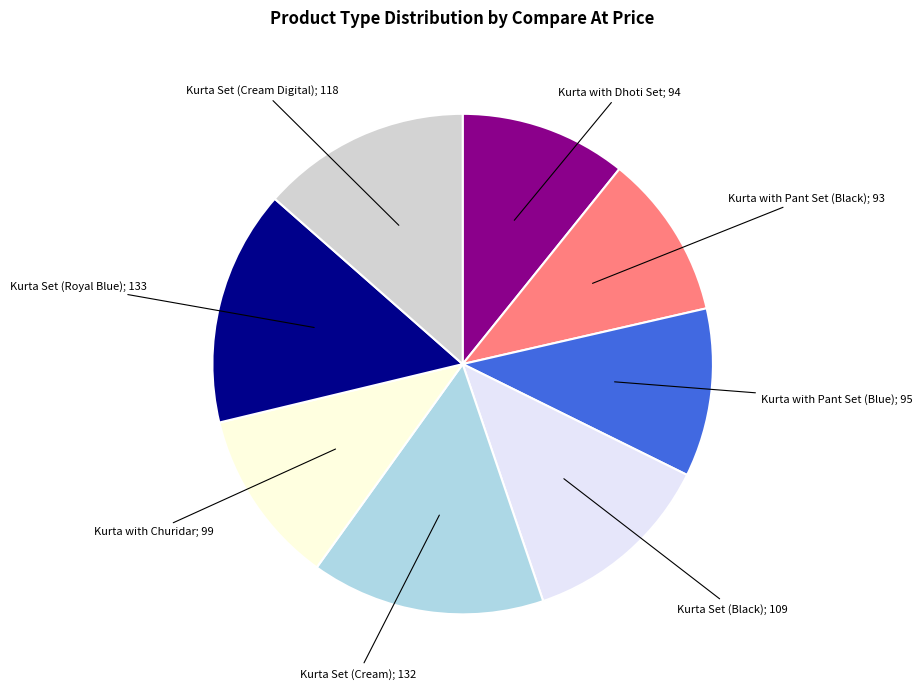

Is there any slice that represents more than half of the pie?

No